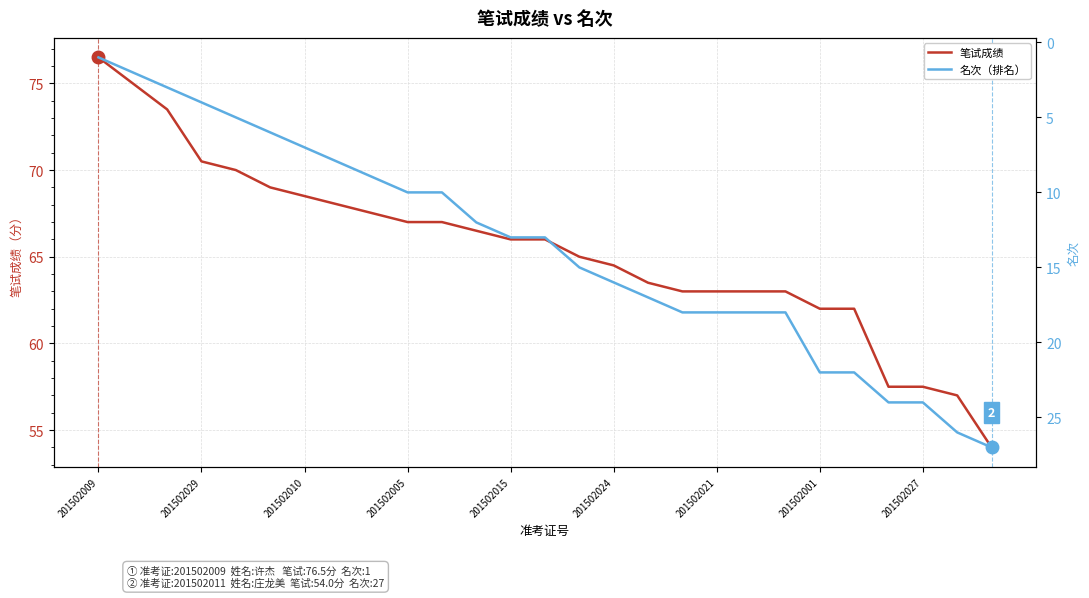

How many data points in 笔试成绩 are above 66?

12